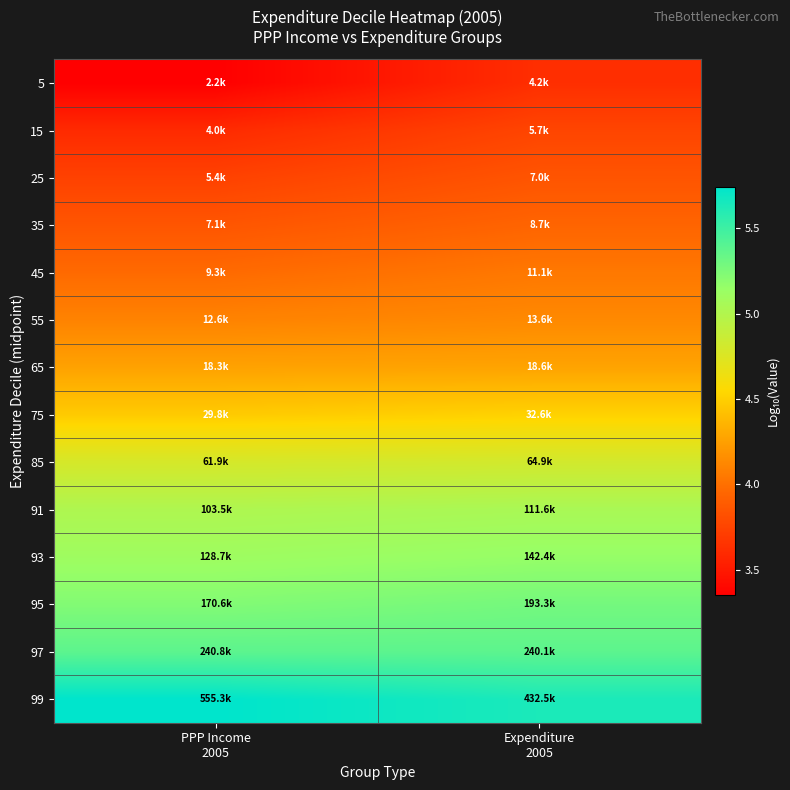

At how many categories does at least one series exceed 4?

2